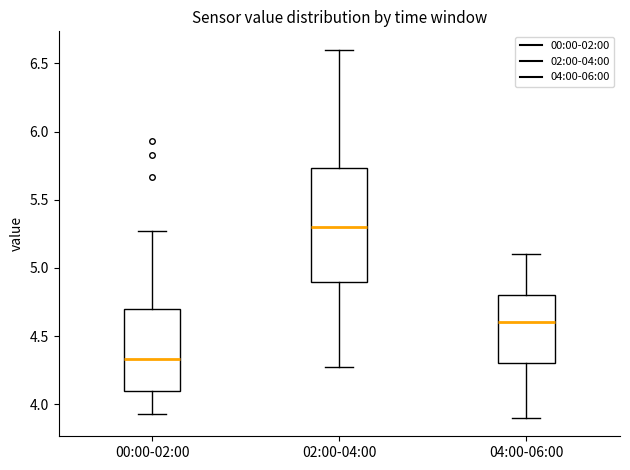

Where is the lower edge of the box for 00:00-02:00 on the y-axis? The values are not printed on the chart, so give them approximately, as read against the axis.

4.10